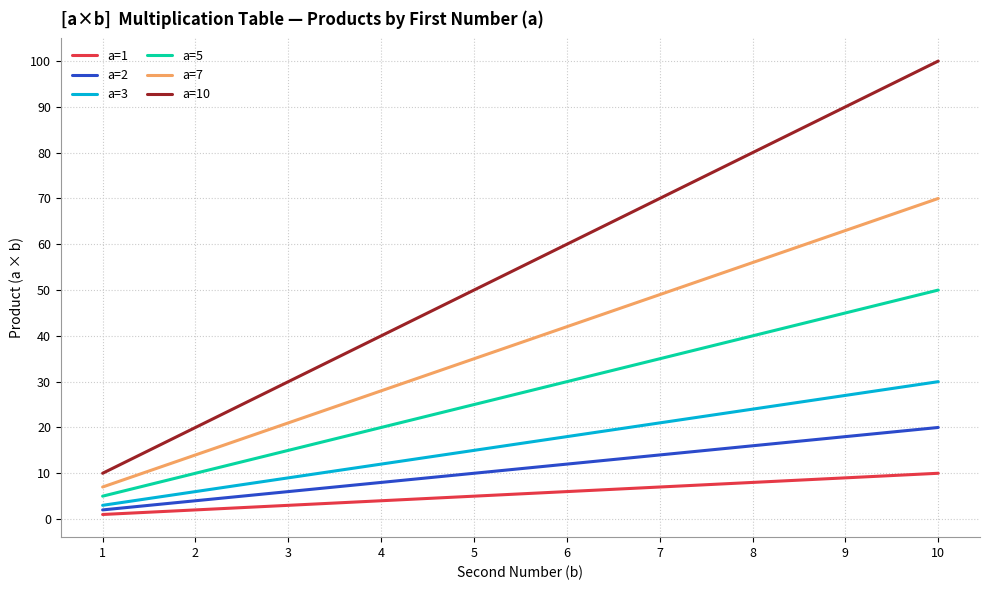

True or false: a=7 has more than 1 interior local peaks.

False